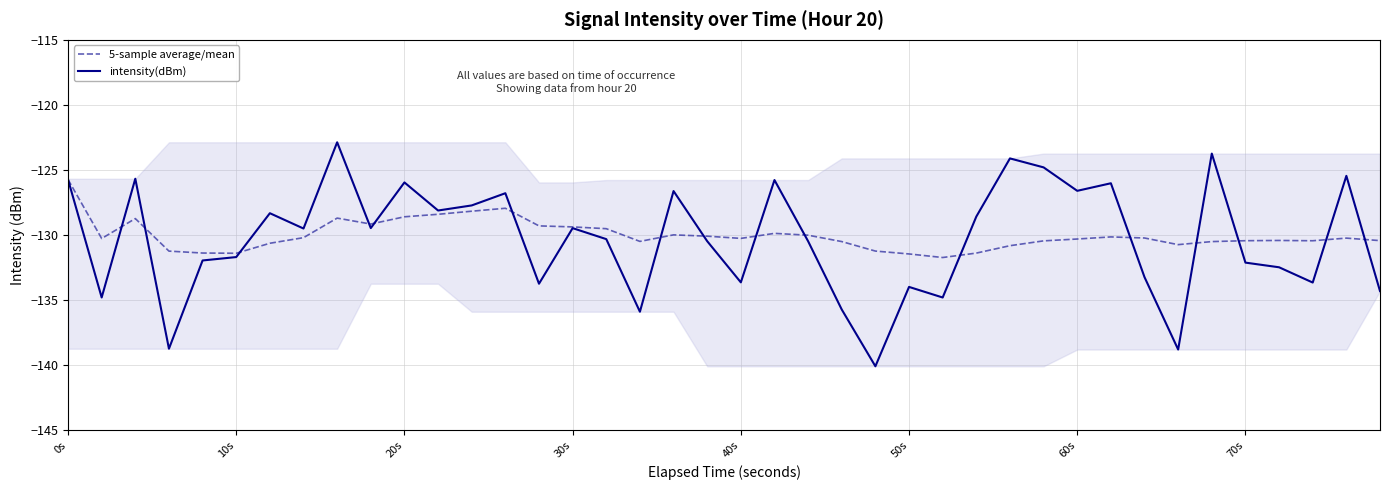

What is the highest value of the 5-sample average/mean series?

-125.7